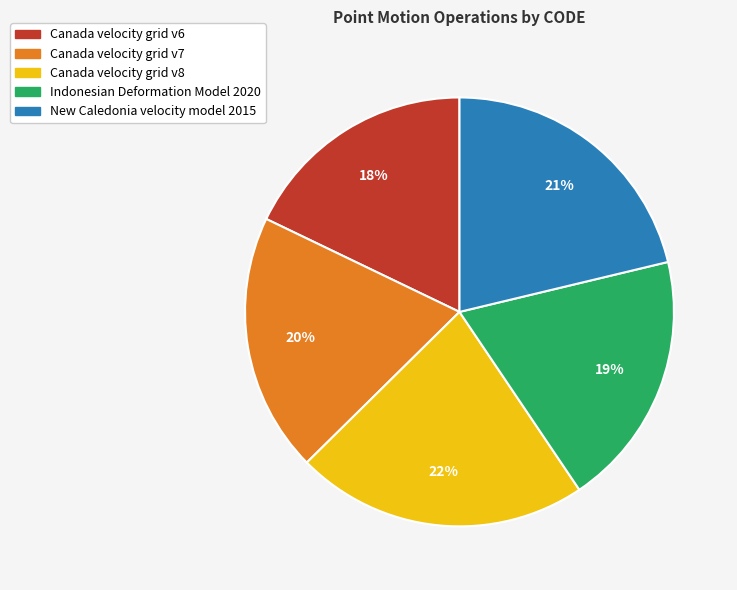

To the nearest percent, what is the combined percentage of Canada velocity grid v6 and Indonesian Deformation Model 2020?

37%